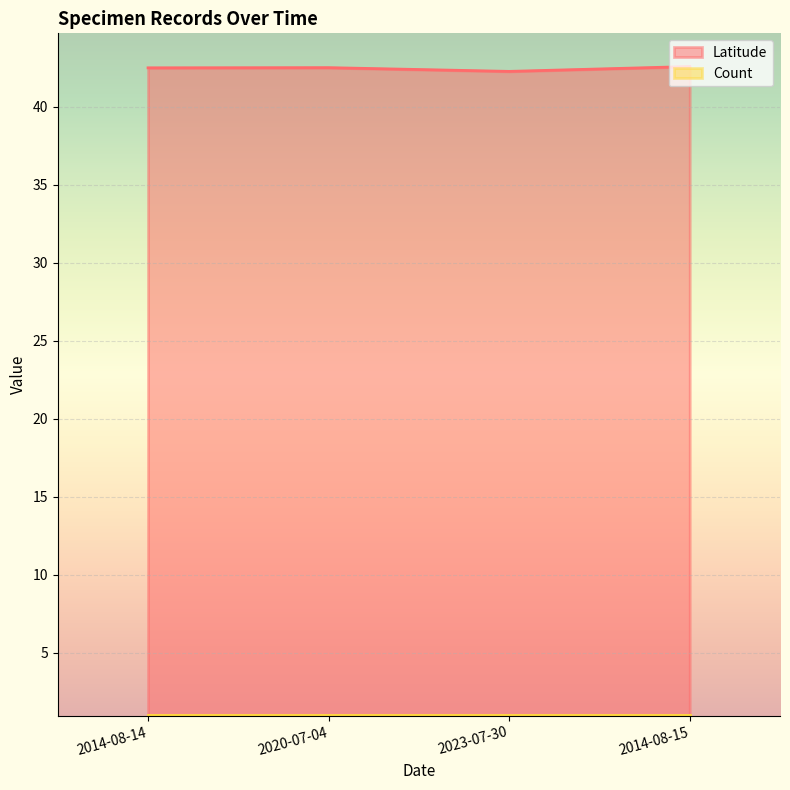

Reading left to right, what are all the values shown in this chart?

2014-08-14=42.5	2020-07-04=42.5	2023-07-30=42.3	2014-08-15=42.6